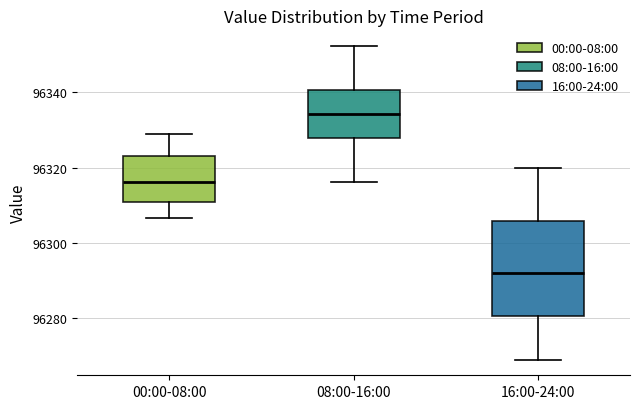

Reading left to right, transcribe this box plot: for each box, give where its median line is, the range the box spans, and where its two whiskers end, as read against the y-axis. The values are not printed on the chart, so give them approximately, as read against the axis.

00:00-08:00: median 96316, box 96310 to 96322, whiskers 96306 to 96328
08:00-16:00: median 96334, box 96328 to 96340, whiskers 96316 to 96352
16:00-24:00: median 96292, box 96280 to 96306, whiskers 96270 to 96320